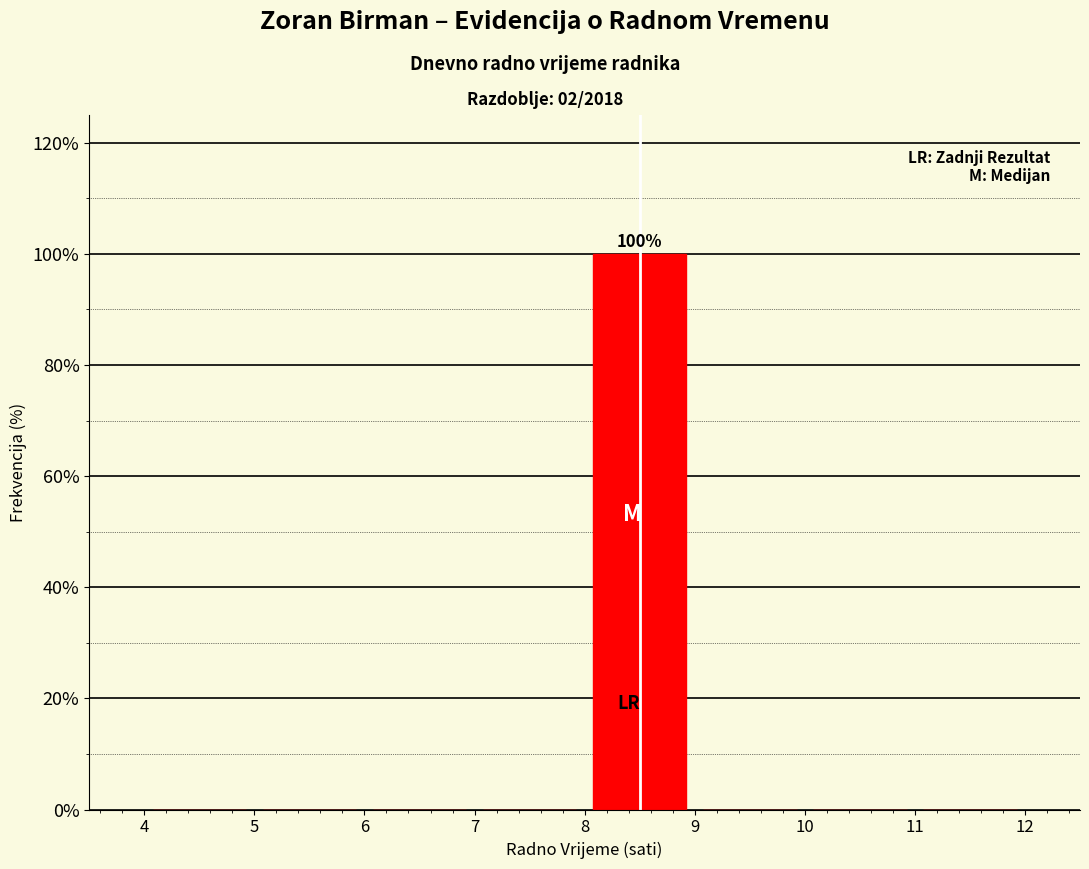

Which range on the x-axis has the tallest bar?

8 to 9